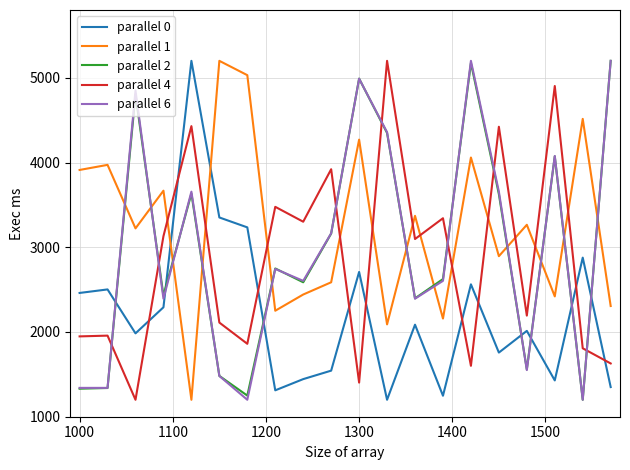

What is the sum of all parallel 2 values?

59955.6